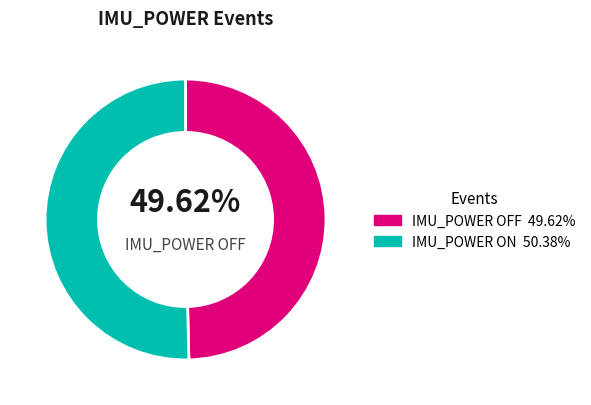

Is there any slice that represents more than half of the pie?

Yes